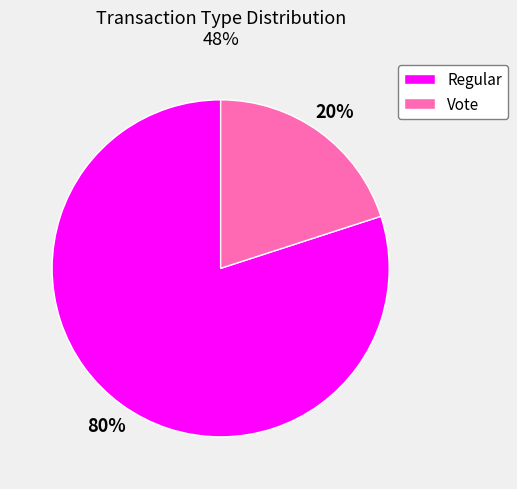

To the nearest percent, what portion does Vote represent?

20%